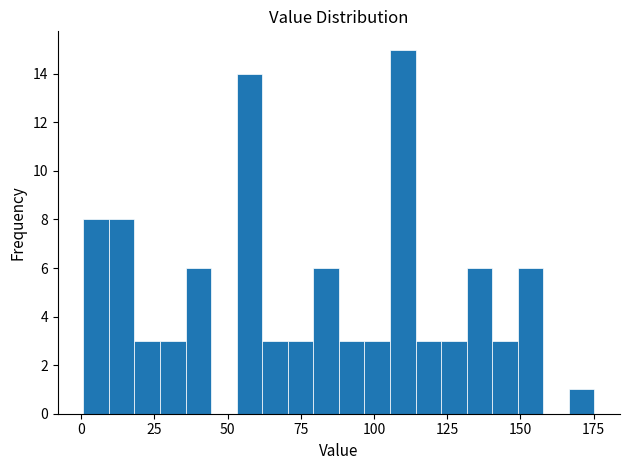

Around what value on the x-axis is the tallest bar? Give the approximate position of its centre, as read against the axis.

110